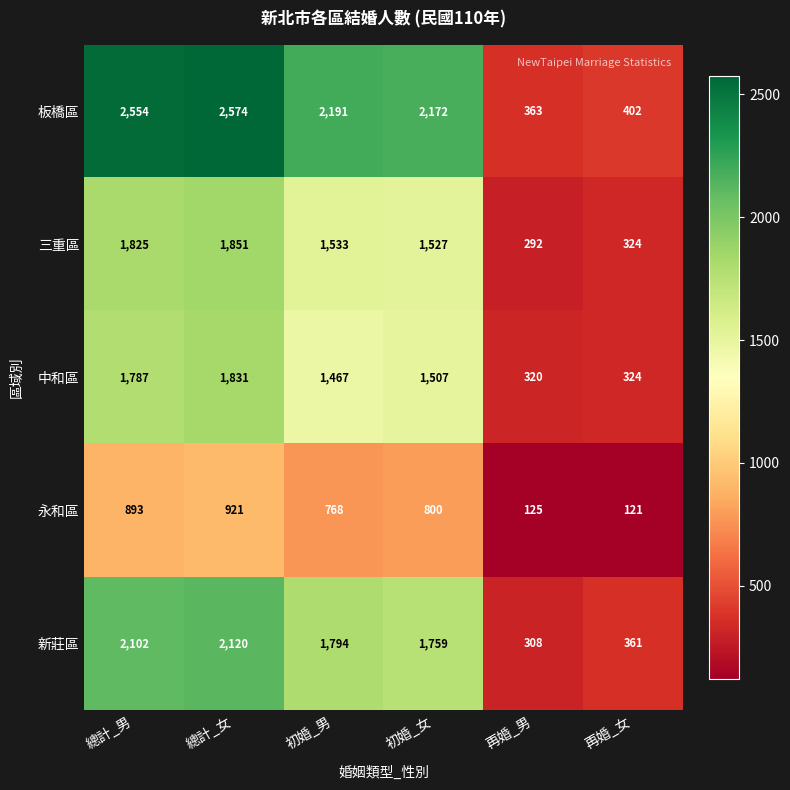

How many distinct data groups are displayed?

5